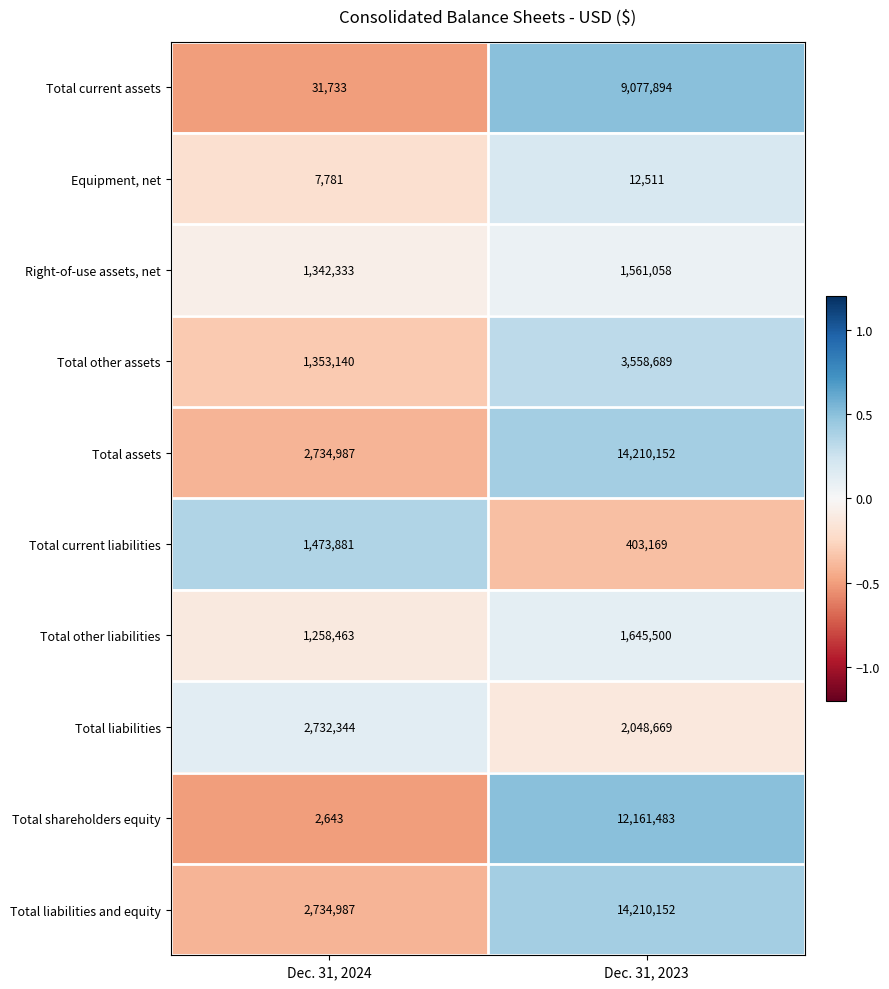

At which label is Total shareholders equity closest to 6082063?

Dec. 31, 2024